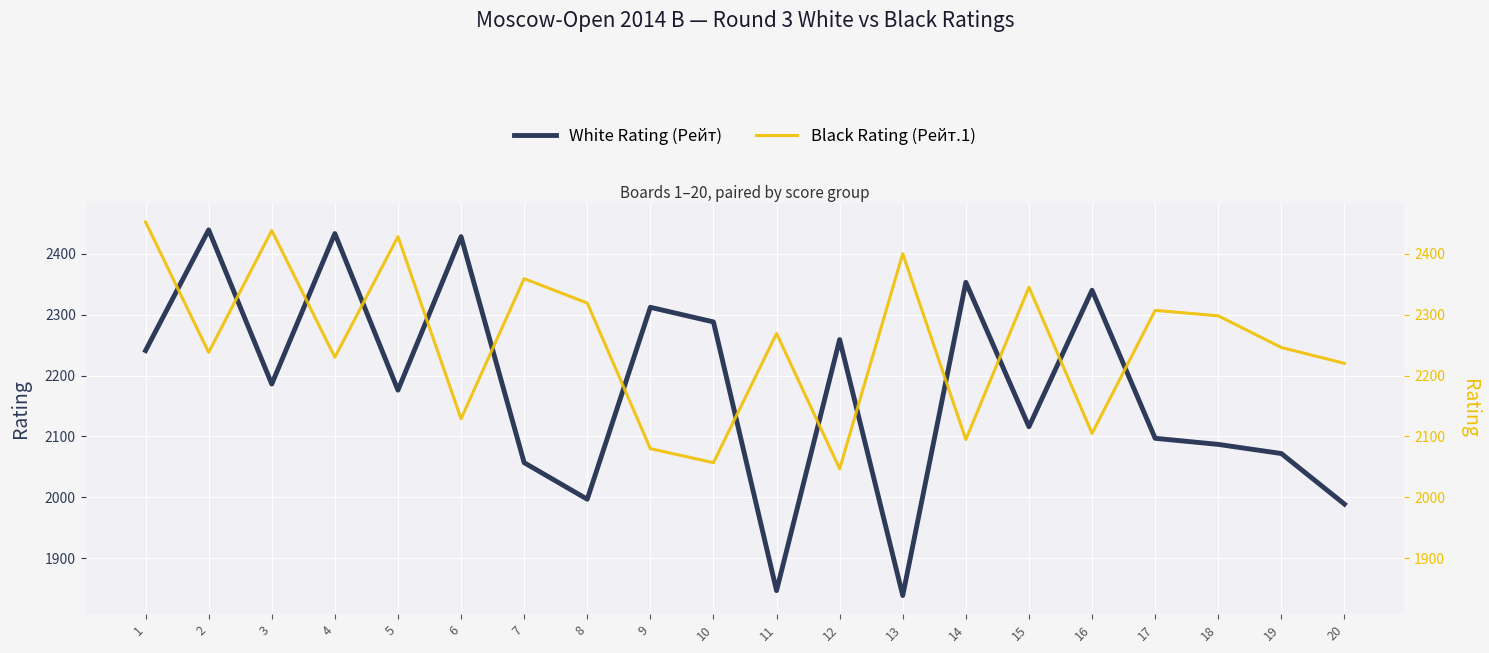

Reading right to left, transcribe all the data shown in this chart.

White Rating (Рейт): 1989	2072	2087	2097	2340	2116	2353	1839	2259	1847	2288	2312	1997	2057	2428	2176	2433	2186	2439	2241
Black Rating (Рейт.1): 2220	2246	2298	2307	2105	2345	2095	2400	2047	2269	2057	2080	2319	2359	2129	2428	2230	2438	2238	2452